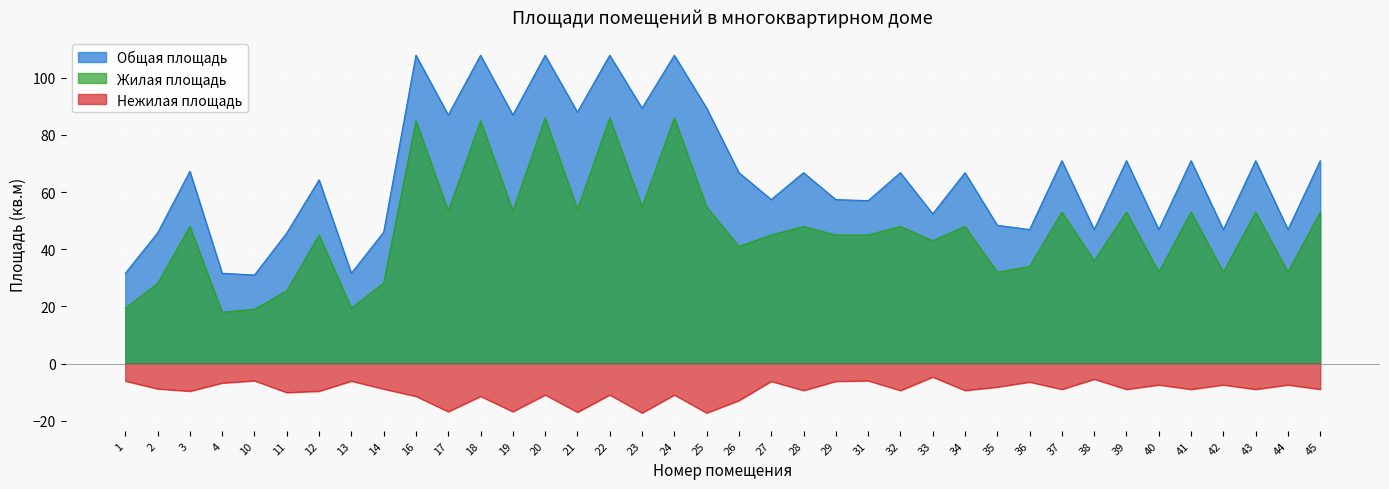

What is the approximate value of Общая площадь at 4?

31.6